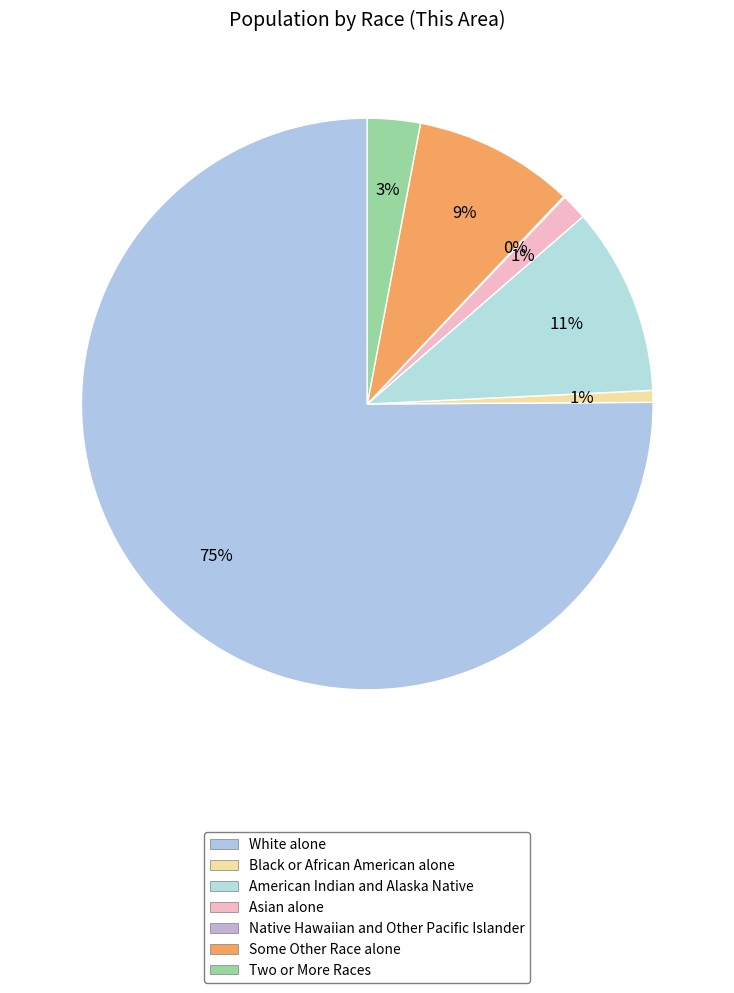

What percentage is the Some Other Race alone slice, to the nearest percent?

9%